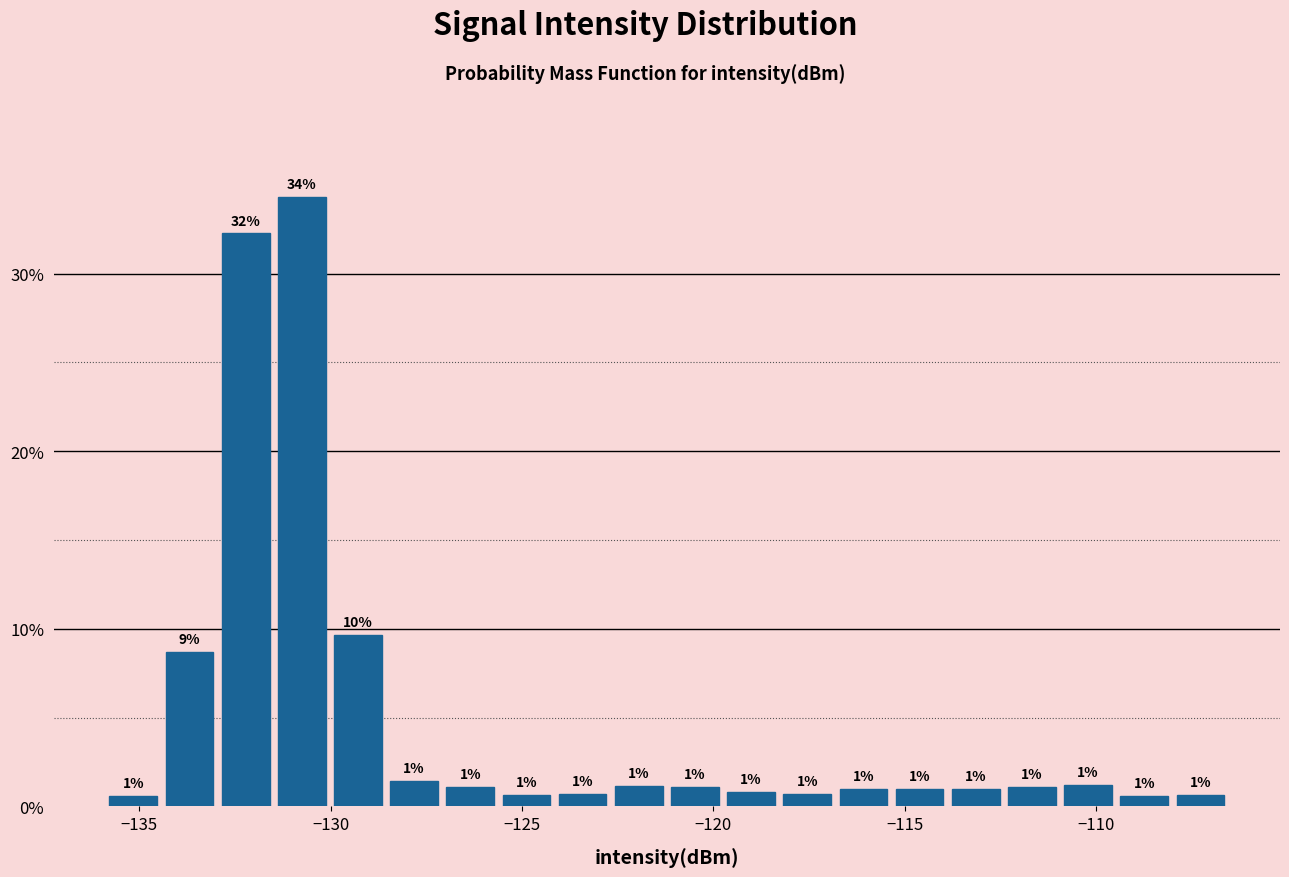

Around what value on the x-axis is the tallest bar? Give the approximate position of its centre, as read against the axis.

-131.0